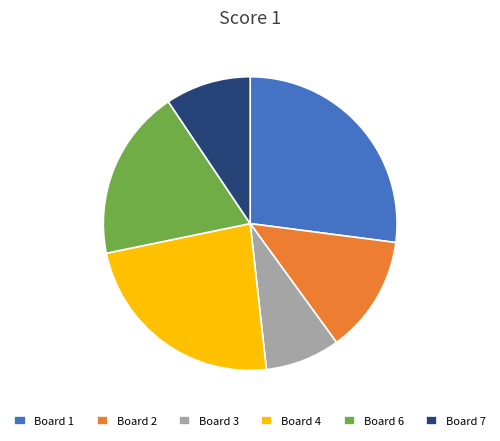

Is Board 7 the majority of the pie?

No